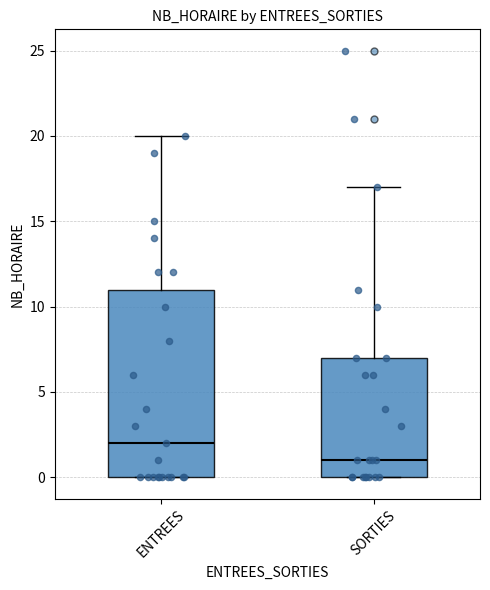

Reading left to right, read every box against the y-axis: the position of its median line, the range the box covers, and the ends of its whiskers. The values are not printed on the chart, so give them approximately, as read against the axis.

ENTREES: median 2, box 0 to 11, whiskers 0 to 20
SORTIES: median 1, box 0 to 7, whiskers 0 to 17